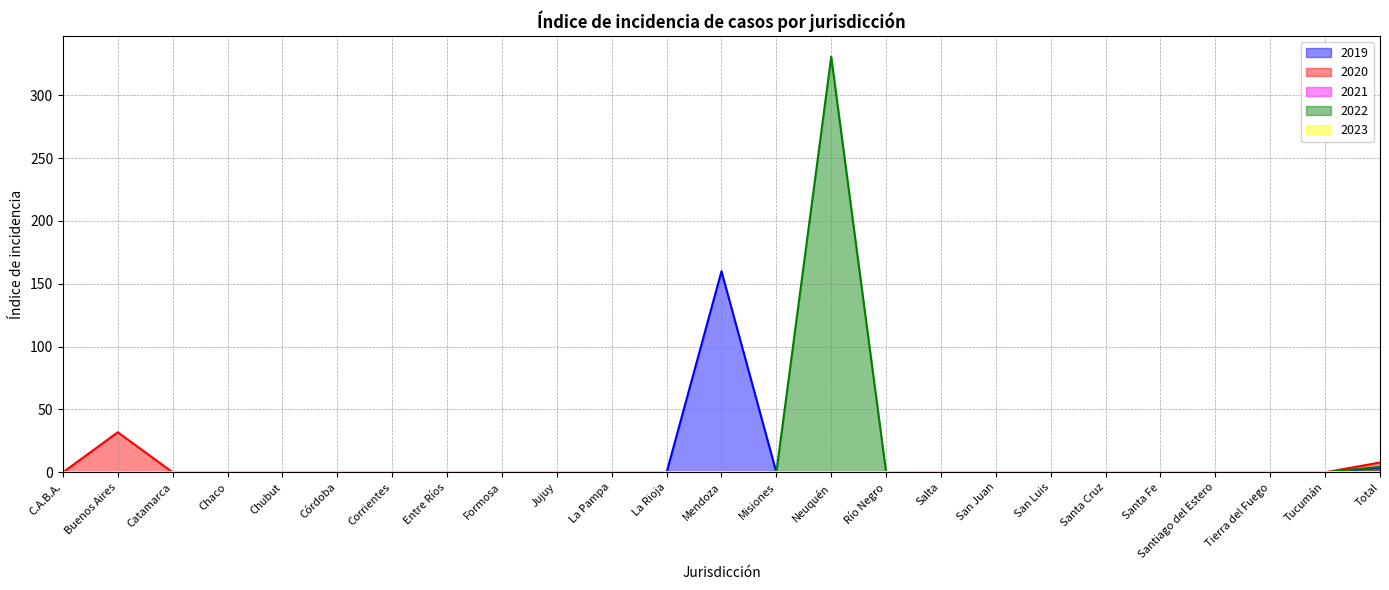

Reading right to left, list all the values displayed in this chart.

2019: 3.8	0.0	0.0	0.0	0.0	0.0	0.0	0.0	0.0	0.0	0.0	0.0	160.0	0.0	0.0	0.0	0.0	0.0	0.0	0.0	0.0	0.0	0.0	0.0	0.0
2020: 7.8	0.0	0.0	0.0	0.0	0.0	0.0	0.0	0.0	0.0	0.0	0.0	0.0	0.0	0.0	0.0	0.0	0.0	0.0	0.0	0.0	0.0	0.0	31.9	0.0
2022: 4.4	0.0	0.0	0.0	0.0	0.0	0.0	0.0	0.0	0.0	330.6	0.0	0.0	0.0	0.0	0.0	0.0	0.0	0.0	0.0	0.0	0.0	0.0	0.0	0.0